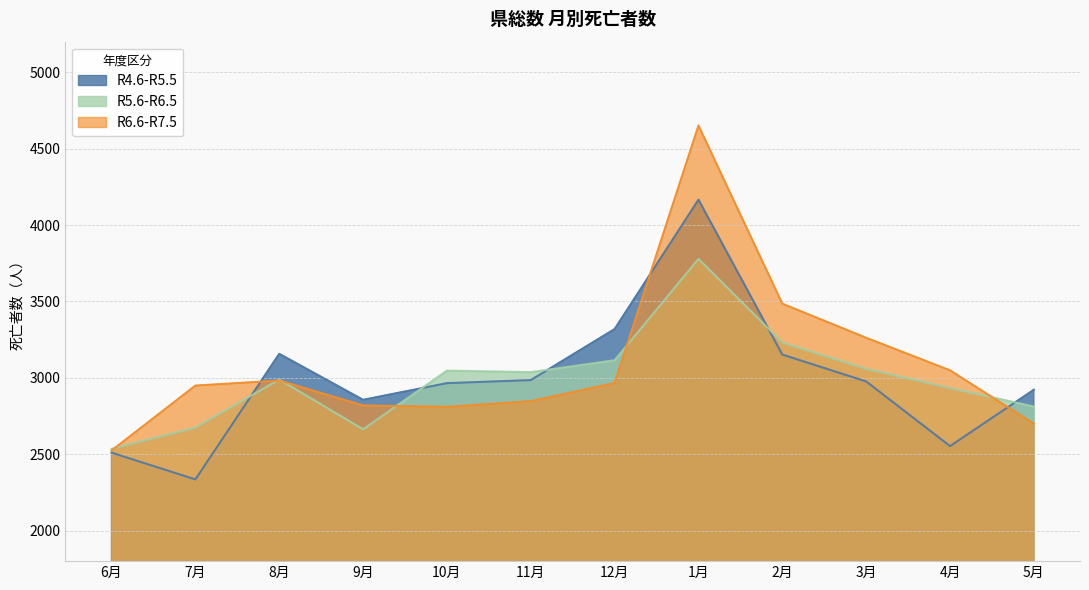

What is the average value of the R6.6-R7.5 series?

3087